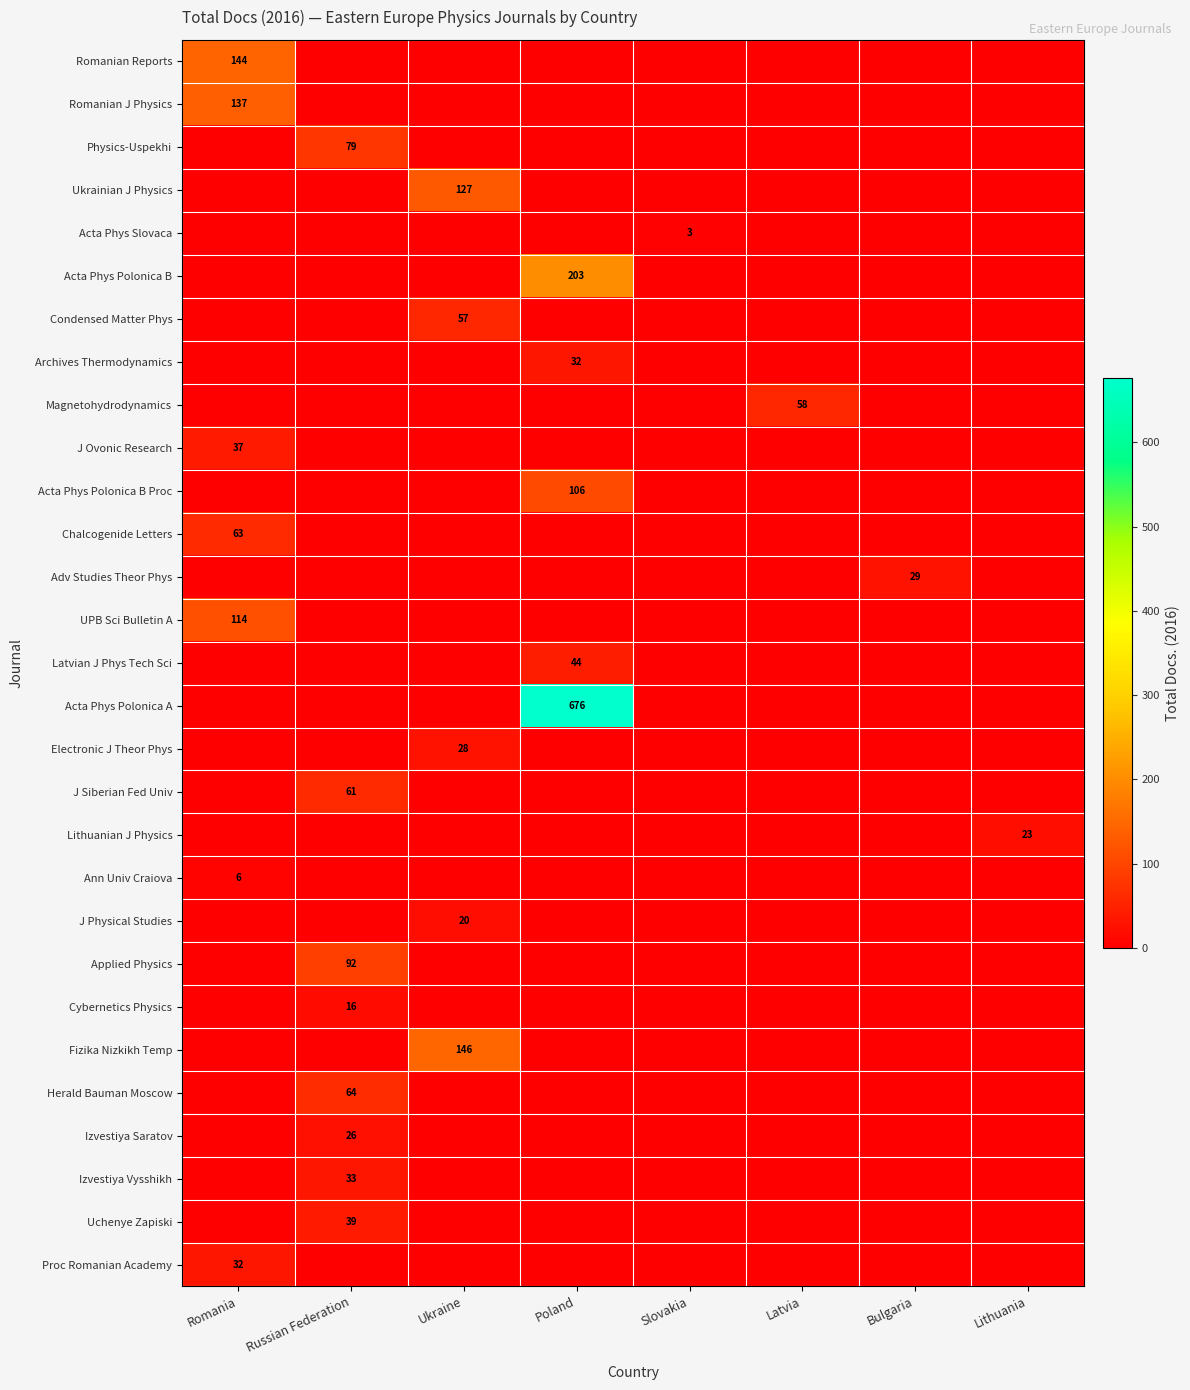

What is the average value of the Fizika Nizkikh Temp series?

18